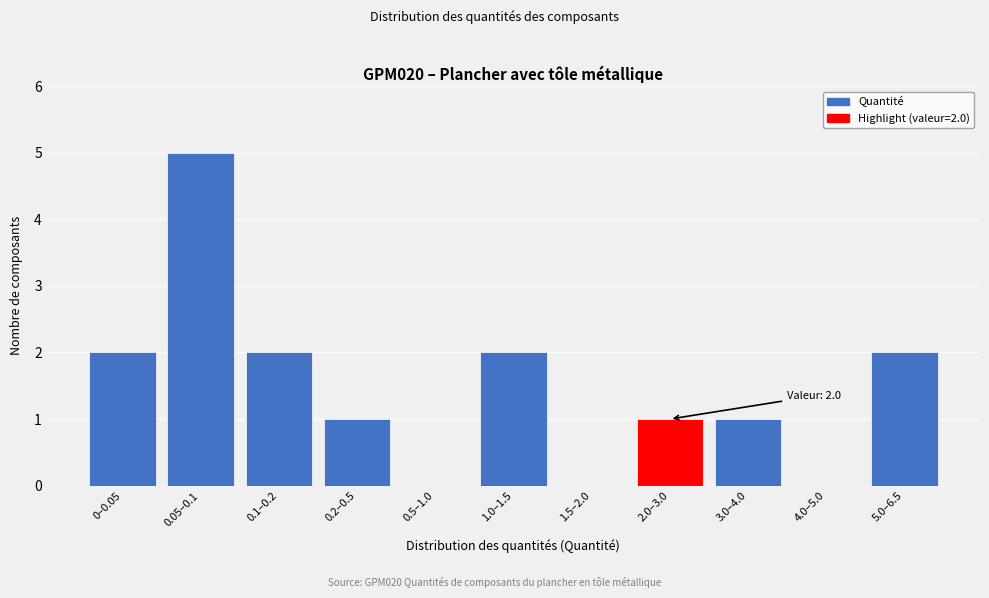

Reading right to left, what are all the values shown in this chart?

5.0–6.5=2	4.0–5.0=0	3.0–4.0=1	2.0–3.0=1	1.5–2.0=0	1.0–1.5=2	0.5–1.0=0	0.2–0.5=1	0.1–0.2=2	0.05–0.1=5	0–0.05=2